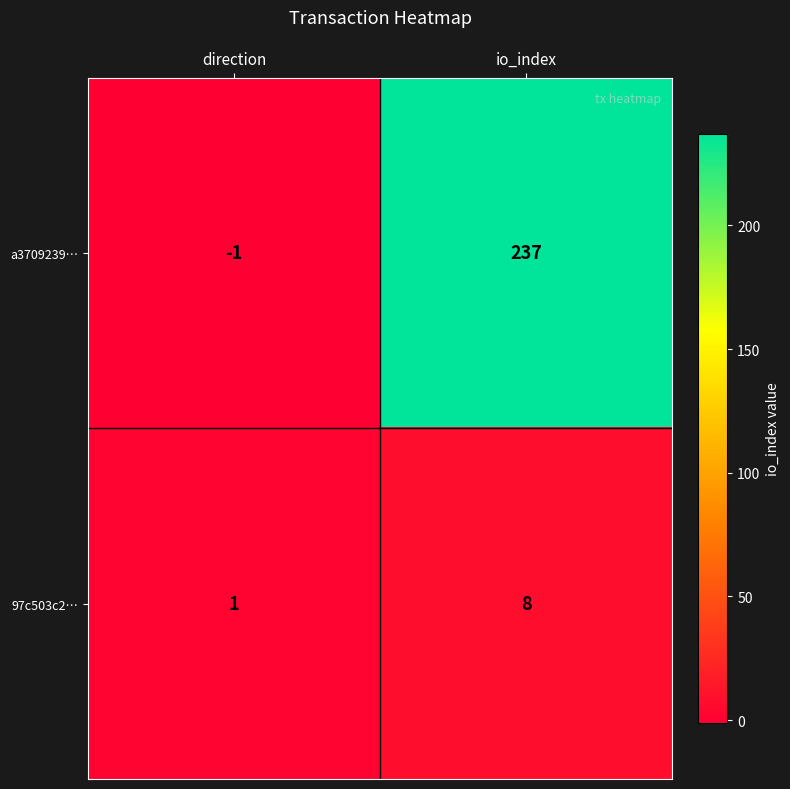

What is the maximum value shown in the chart?

237